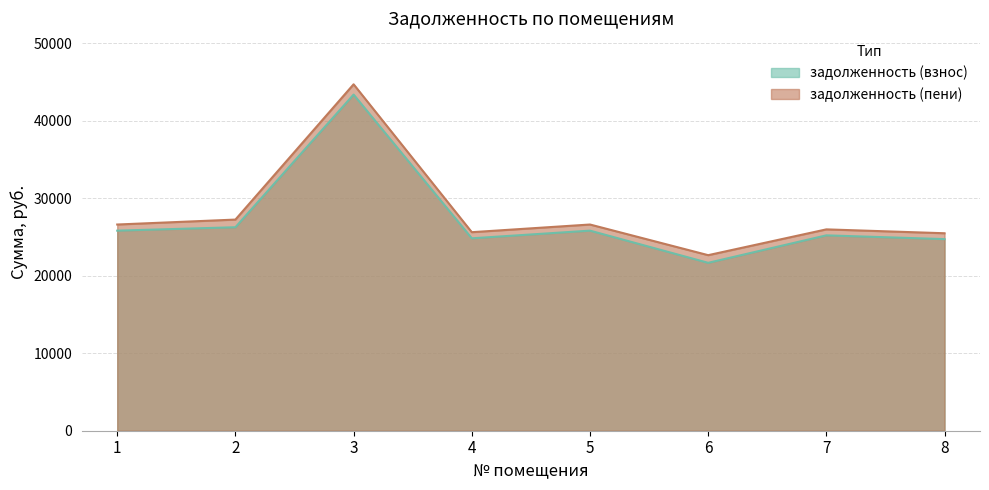

What is the lowest value of the задолженность (взнос) series?

21668.4